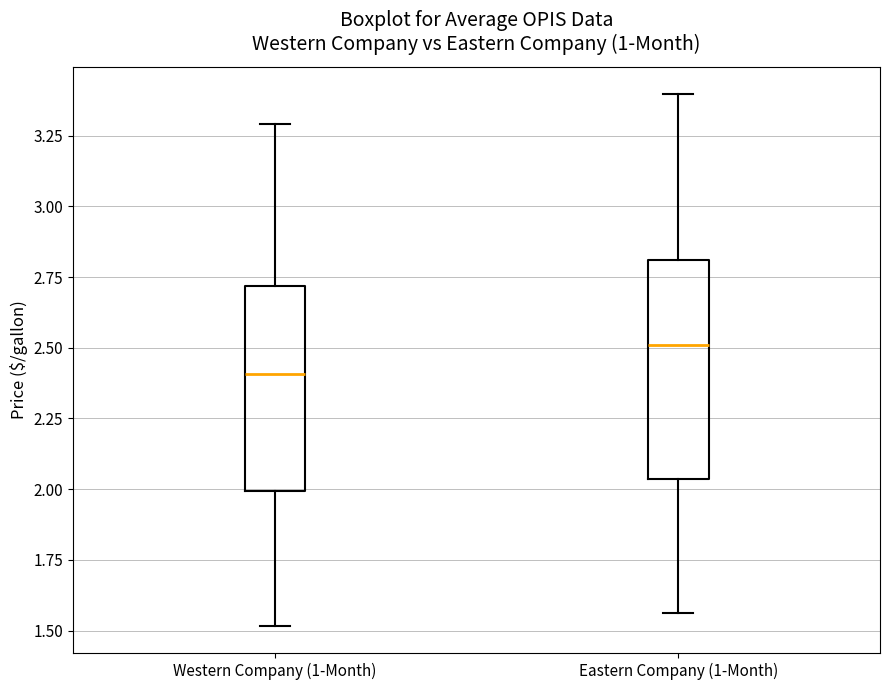

Which box has the lowest median line?

Western Company (1-Month)